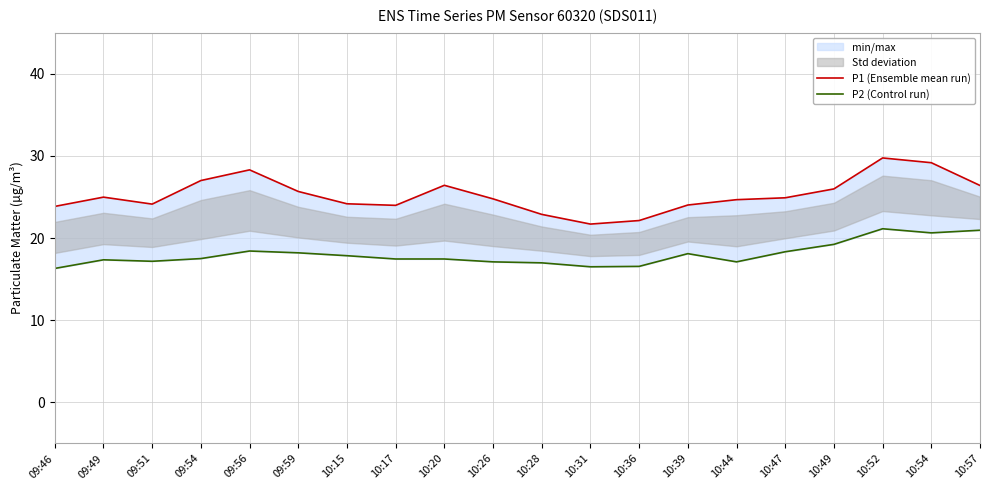

Which series has the widest spread of values?

P1 (Ensemble mean run)